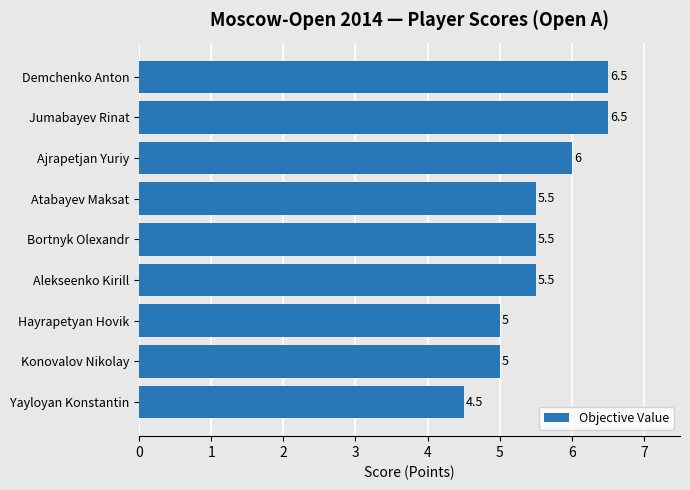

The chart shows a value of 2.0 at Yayloyan Konstantin. True or false?

False